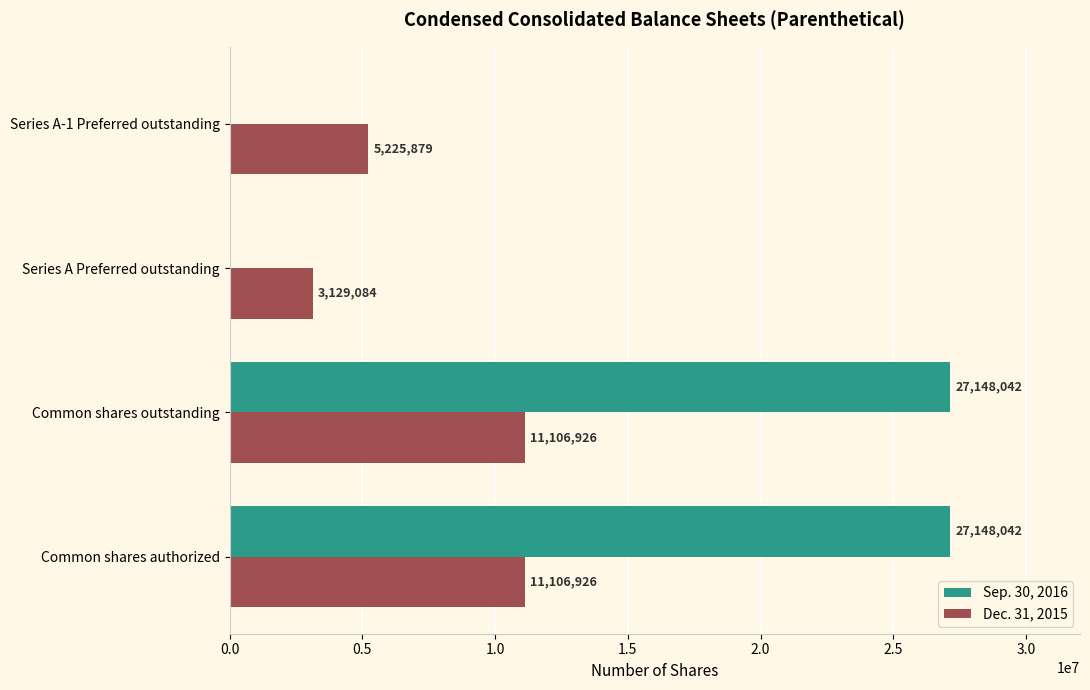

How many data points does each series have?

4